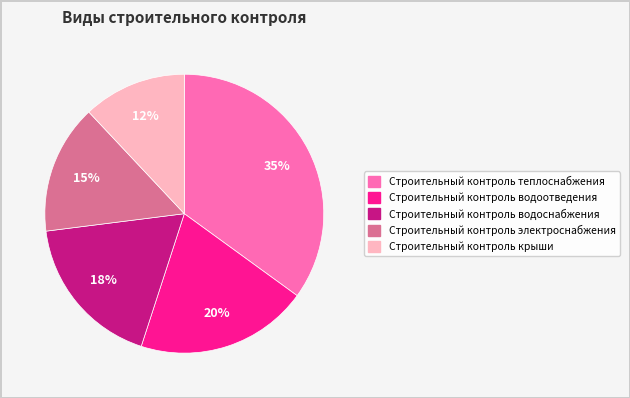

Which slice is the largest?

Строительный контроль теплоснабжения